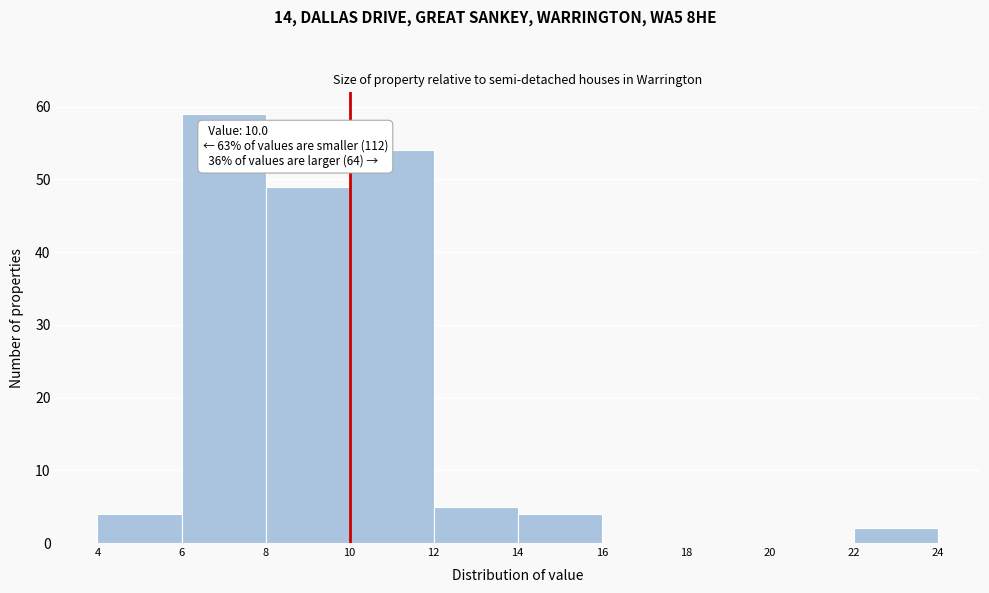

Which range on the x-axis has the tallest bar?

6 to 8